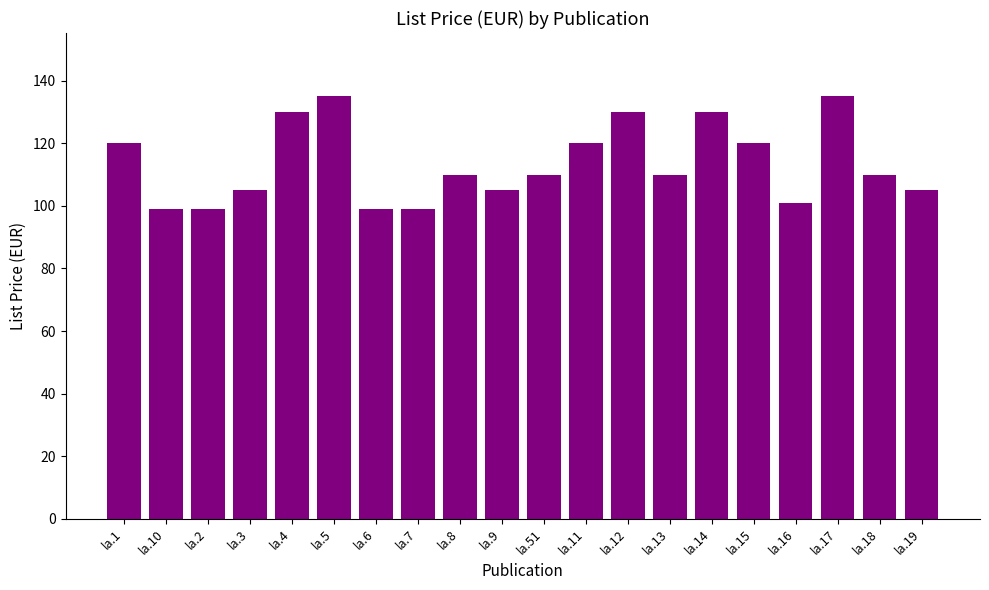

At which label does the data first exceed 110?

la.1